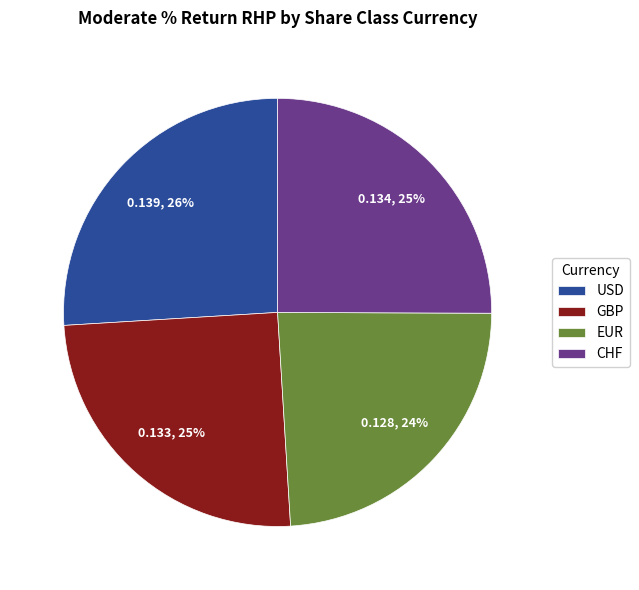

Is there any slice that represents more than half of the pie?

No